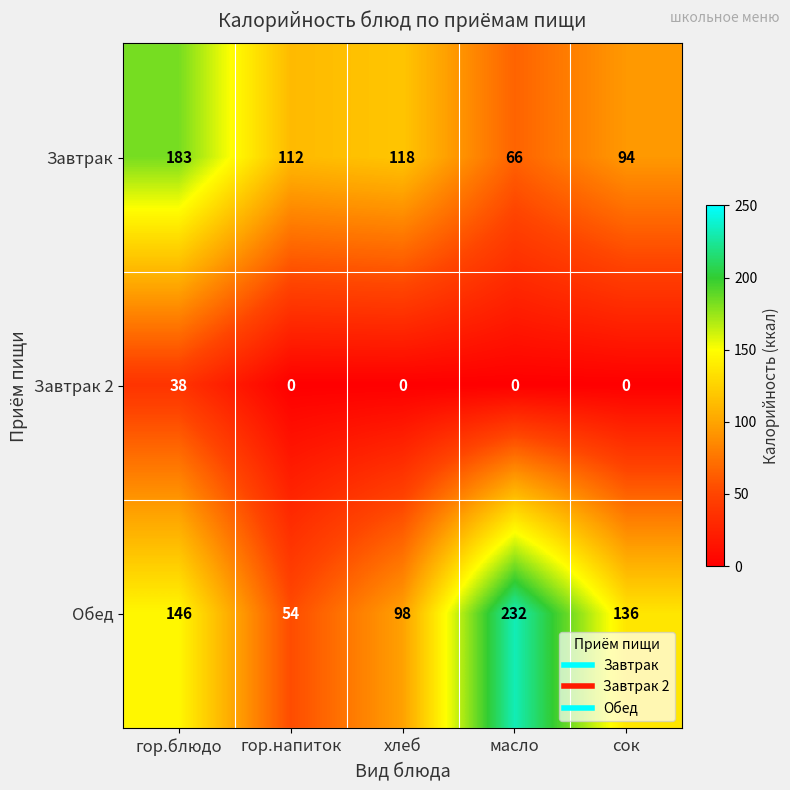

What is the minimum value for Обед?

54